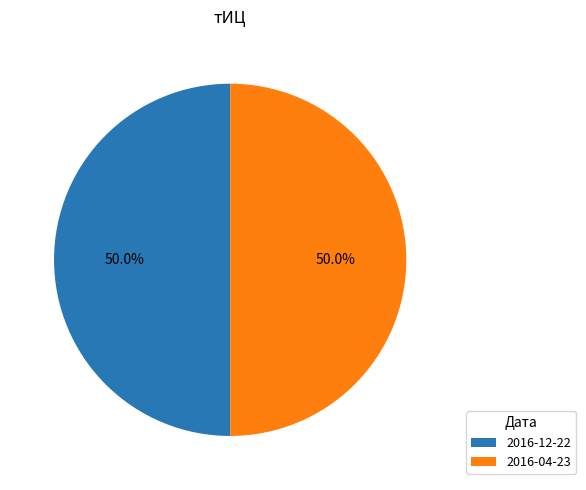

Approximately how many times larger is the value at 2016-12-22 compared to 2016-04-23?

1.0